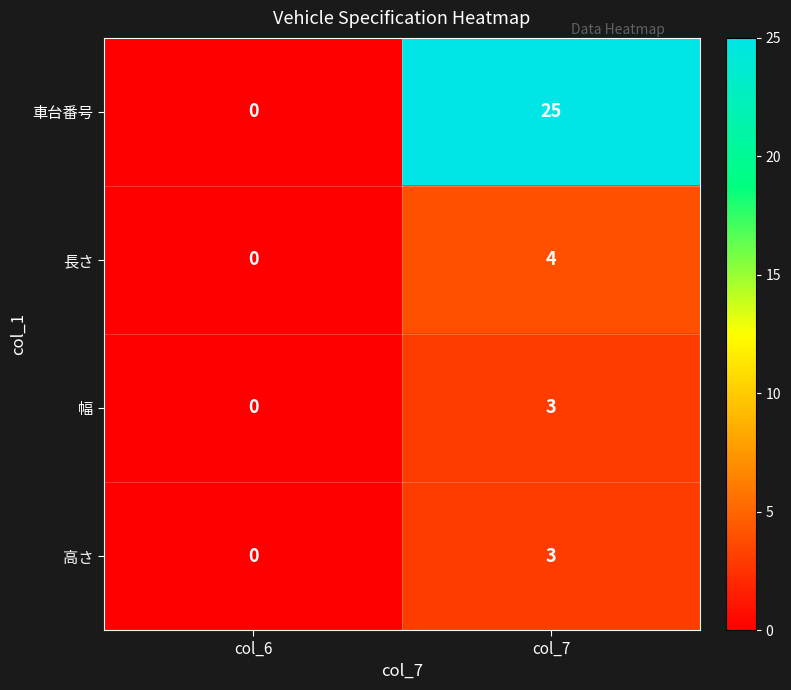

Between col_6 and col_7, which series saw the biggest shift?

車台番号